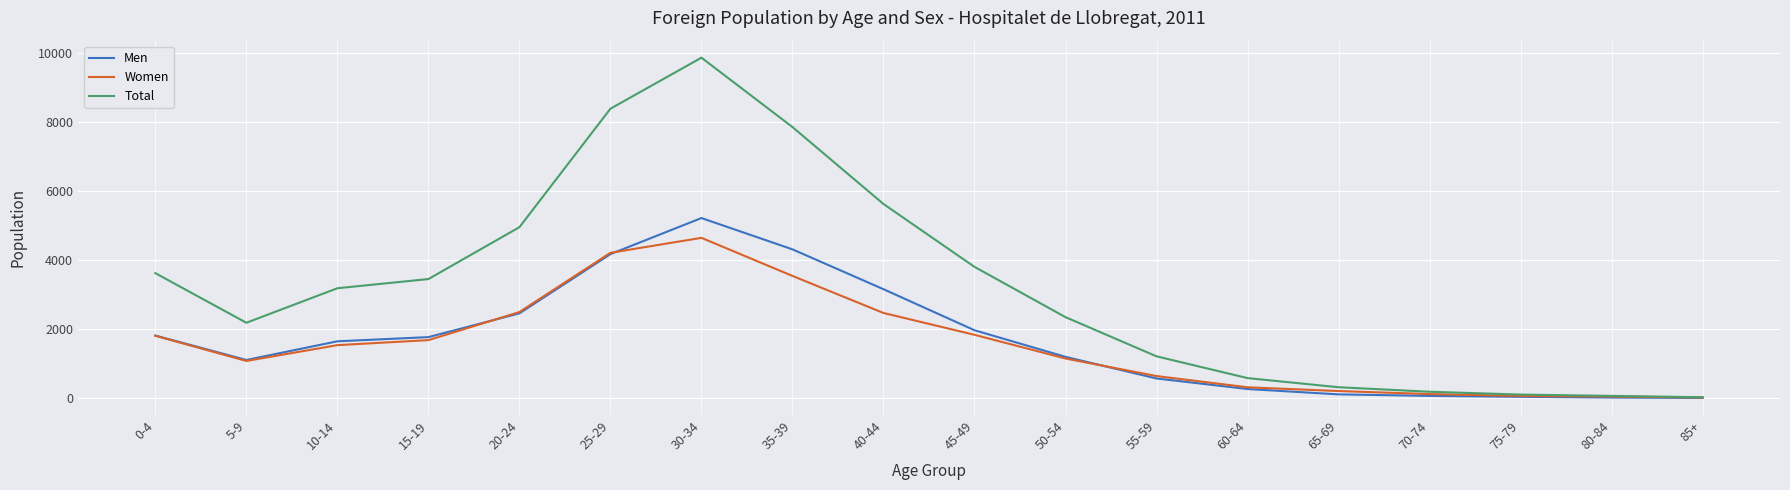

What is the total value across all series at 15-19?

6898